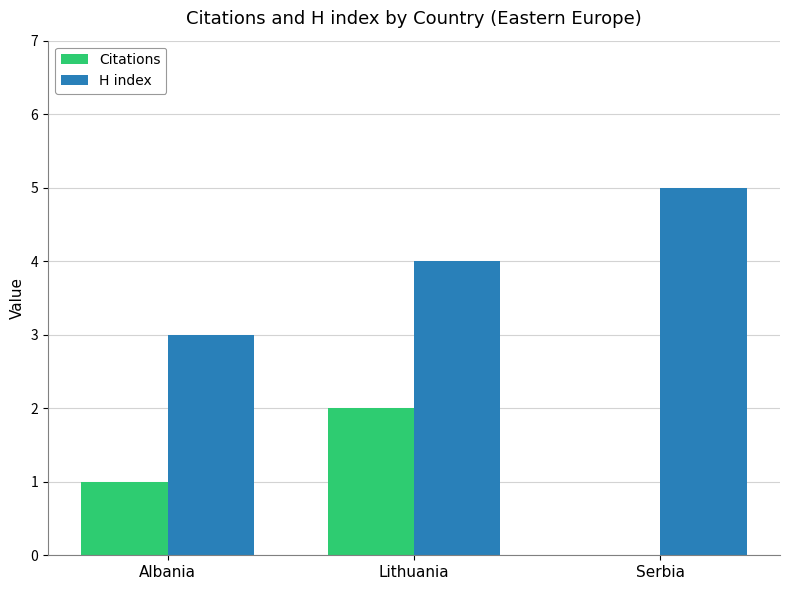

At which category is the sum across all series the highest?

Lithuania